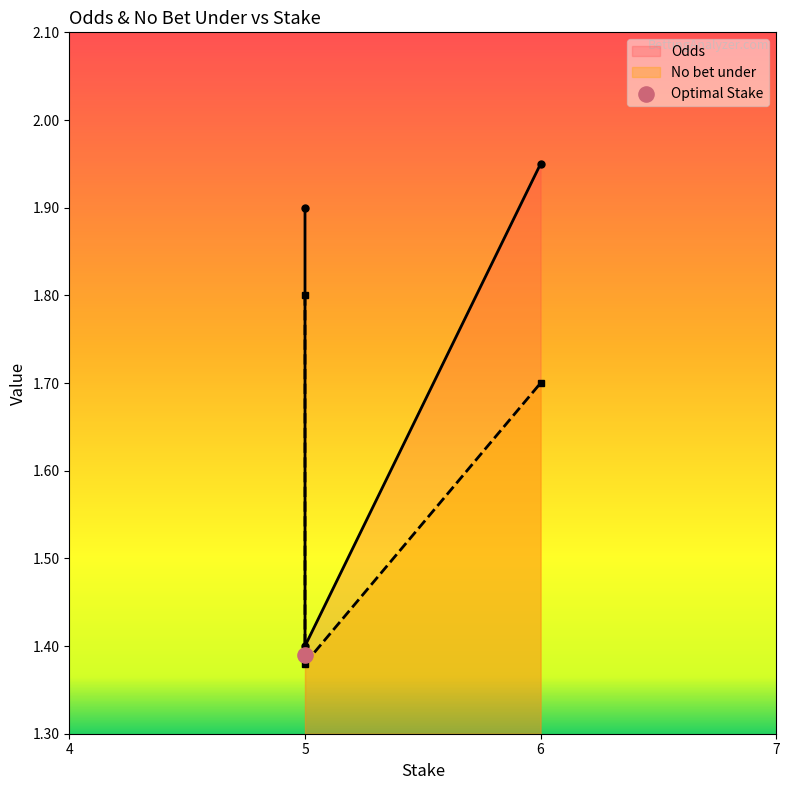

Which series reaches the minimum Y coordinate?

No bet under